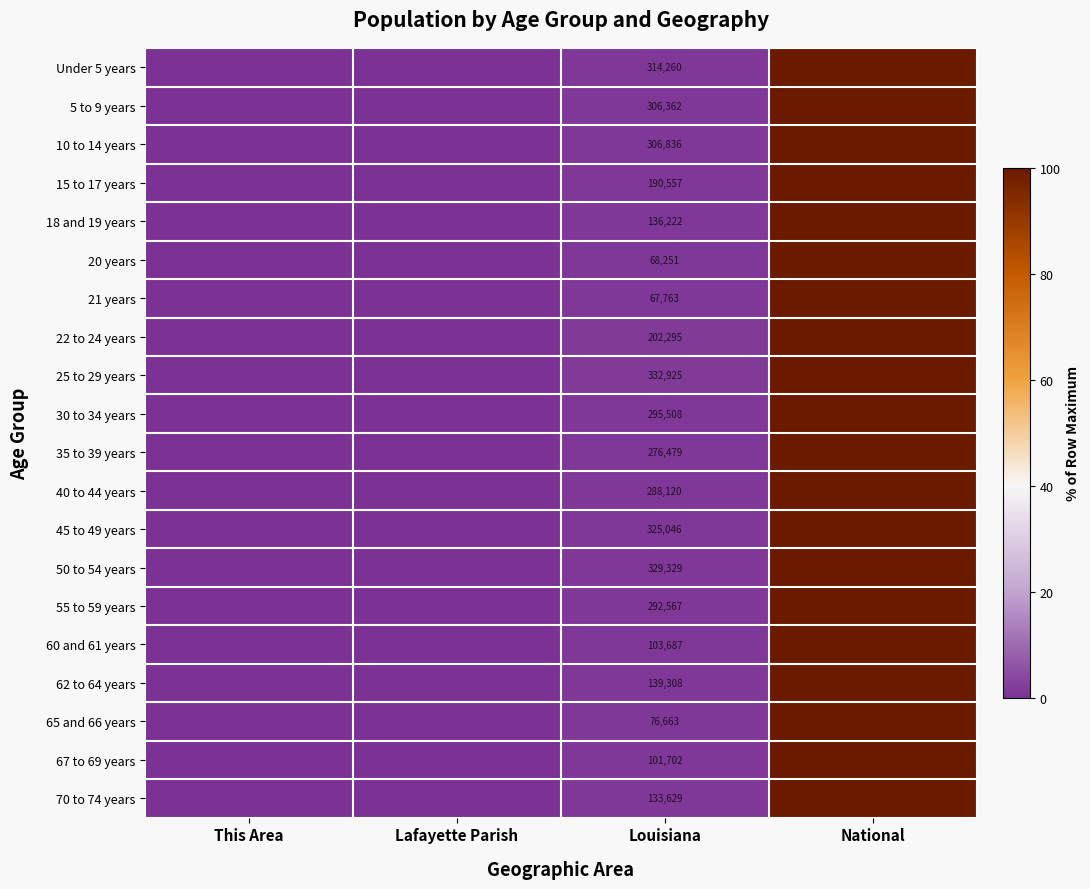

At which label does 67 to 69 years first exceed 1?

Louisiana